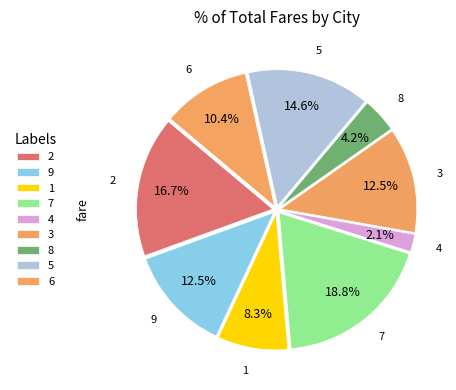

How much of the chart is everything except 5?

85.4%